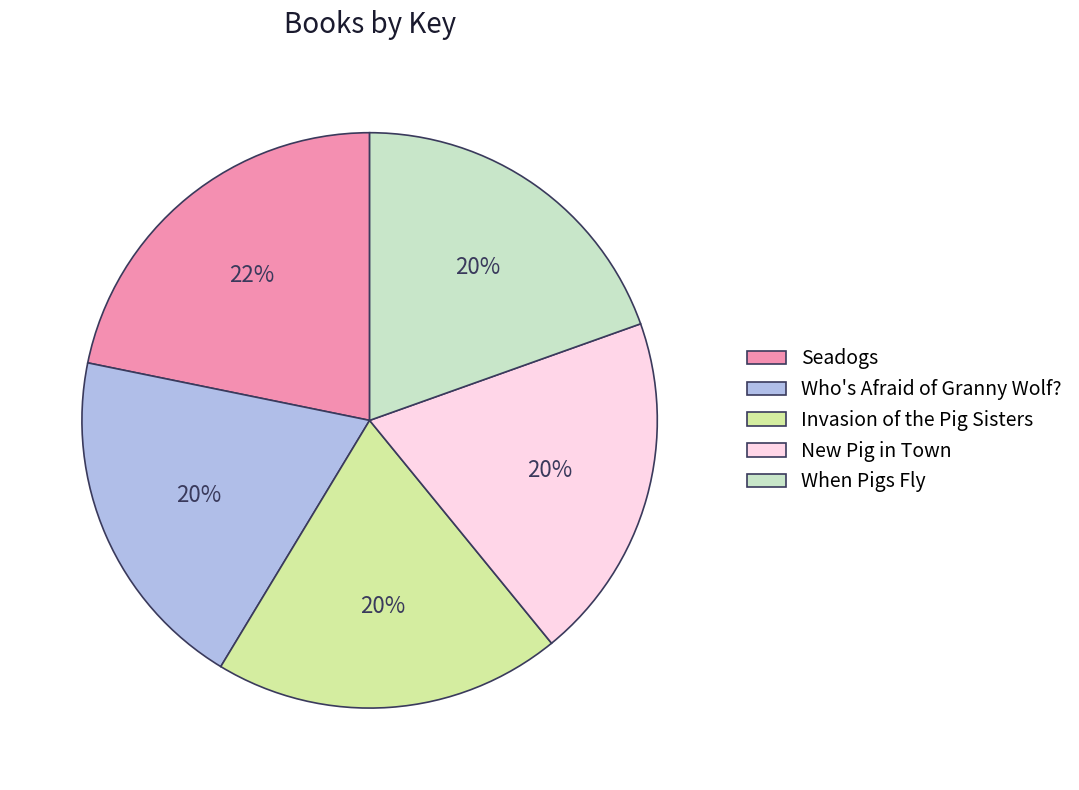

To the nearest percent, what percentage of the pie is Seadogs?

22%